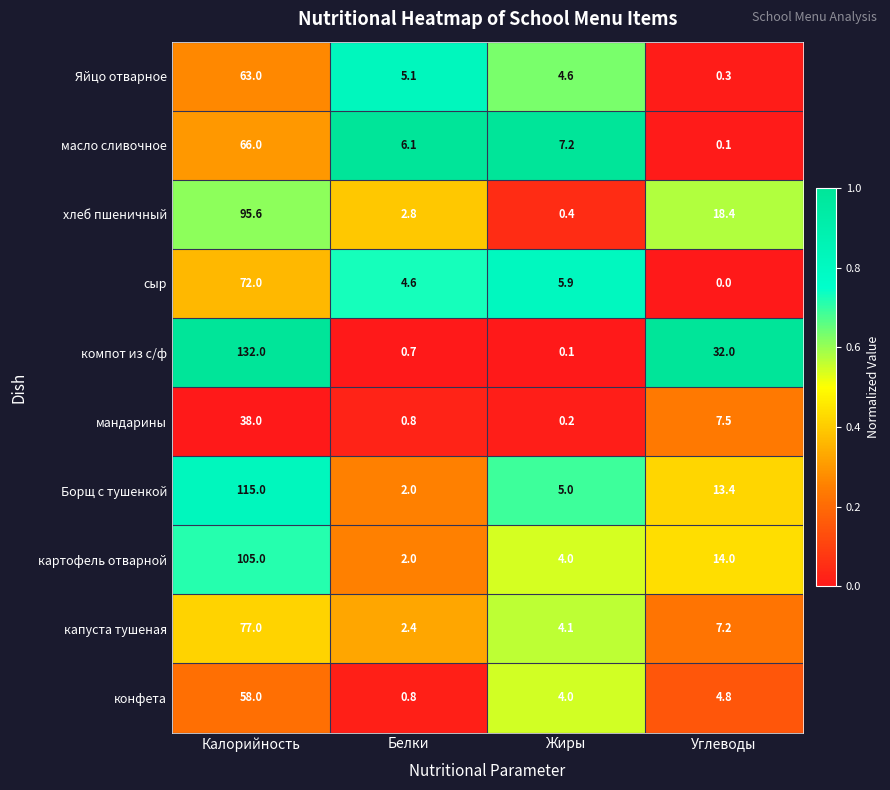

The value of Яйцо отварное at Калорийность is 63.0. True or false?

True